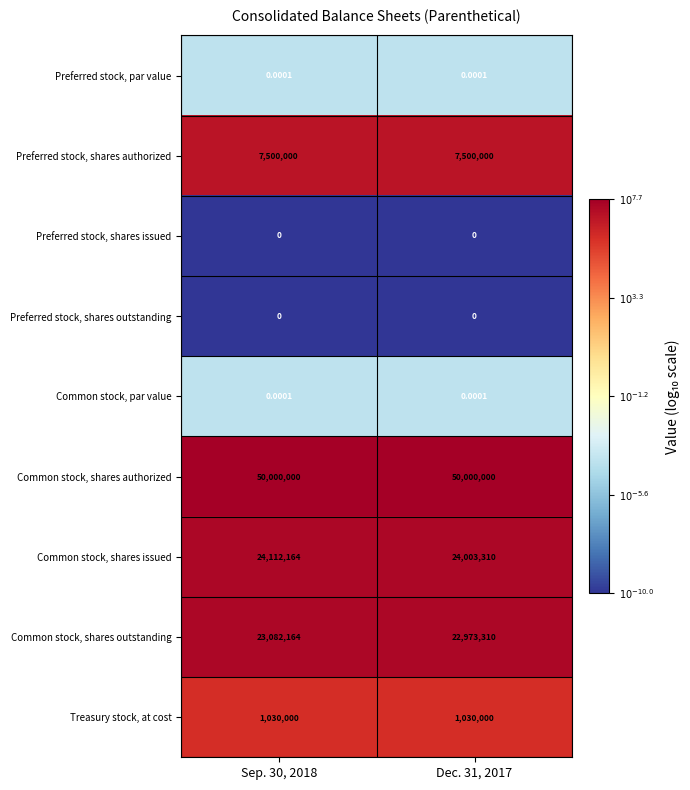

Is the value of Preferred stock, shares issued at Dec. 31, 2017 greater than the value of Preferred stock, par value at Sep. 30, 2018?

No